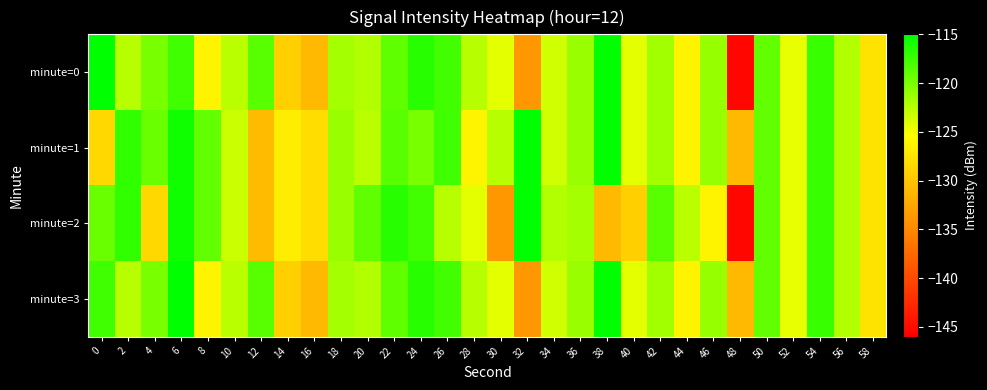

Which label corresponds to the smallest value in the chart?

48